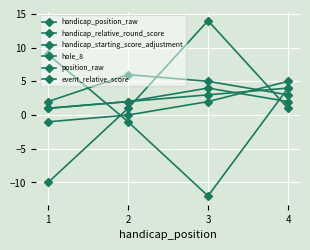

Which category has the lowest value across all series?

3